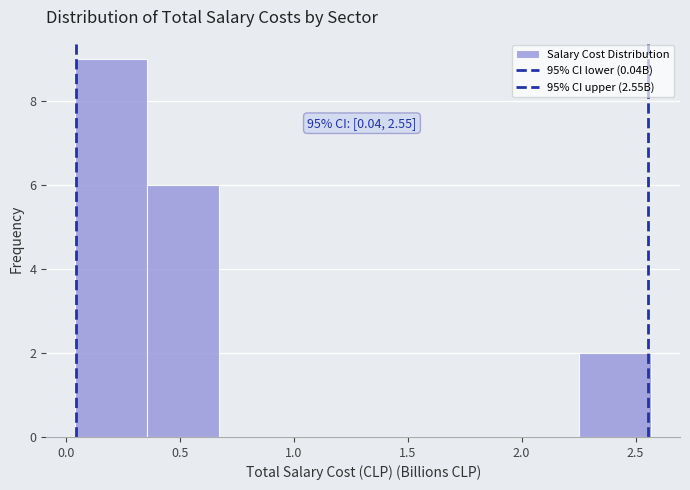

Which range on the x-axis has the tallest bar?

0.05 to 0.35